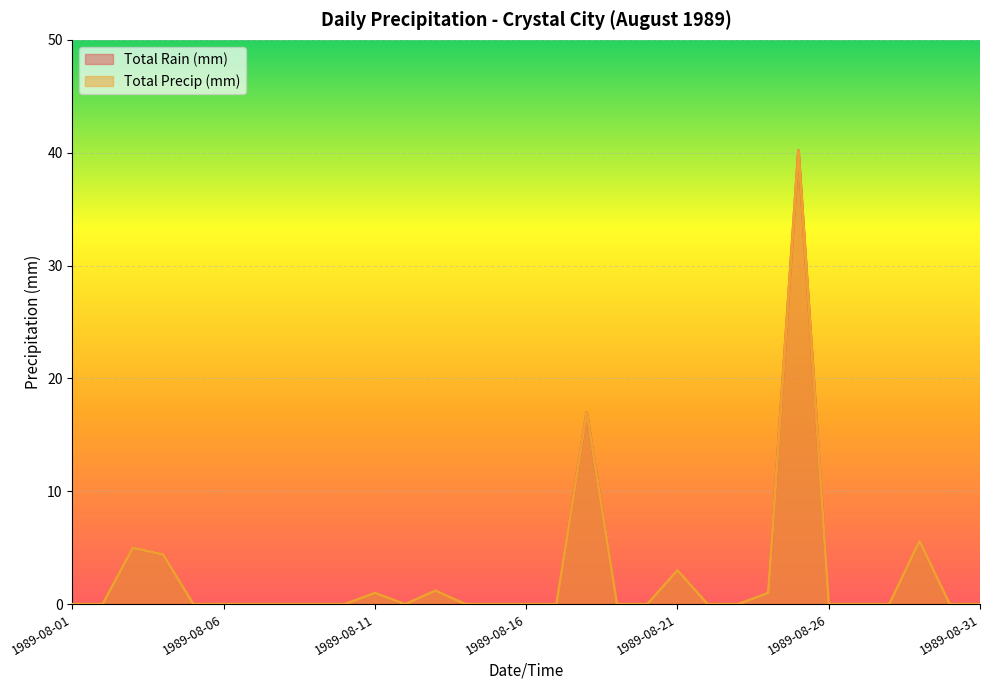

Reading left to right, extract all data points from this chart.

Total Rain (mm): 1989-08-01=0.0	1989-08-02=0.0	1989-08-03=5.0	1989-08-04=4.4	1989-08-05=0.0	1989-08-06=0.0	1989-08-07=0.0	1989-08-08=0.0	1989-08-09=0.0	1989-08-10=0.0	1989-08-11=1.0	1989-08-12=0.0	1989-08-13=1.2	1989-08-14=0.0	1989-08-15=0.0	1989-08-16=0.0	1989-08-17=0.0	1989-08-18=17.0	1989-08-19=0.0	1989-08-20=0.0	1989-08-21=3.0	1989-08-22=0.0	1989-08-23=0.0	1989-08-24=1.0	1989-08-25=40.2	1989-08-26=0.0	1989-08-27=0.0	1989-08-28=0.0	1989-08-29=5.6	1989-08-30=0.0	1989-08-31=0.0
Total Precip (mm): 1989-08-01=0.0	1989-08-02=0.0	1989-08-03=5.0	1989-08-04=4.4	1989-08-05=0.0	1989-08-06=0.0	1989-08-07=0.0	1989-08-08=0.0	1989-08-09=0.0	1989-08-10=0.0	1989-08-11=1.0	1989-08-12=0.0	1989-08-13=1.2	1989-08-14=0.0	1989-08-15=0.0	1989-08-16=0.0	1989-08-17=0.0	1989-08-18=17.0	1989-08-19=0.0	1989-08-20=0.0	1989-08-21=3.0	1989-08-22=0.0	1989-08-23=0.0	1989-08-24=1.0	1989-08-25=40.2	1989-08-26=0.0	1989-08-27=0.0	1989-08-28=0.0	1989-08-29=5.6	1989-08-30=0.0	1989-08-31=0.0